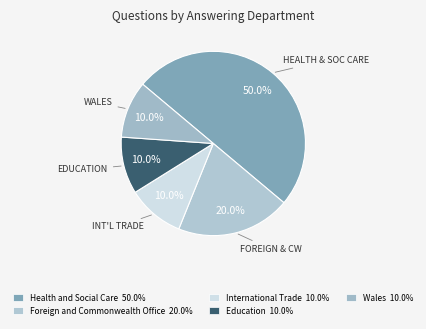

Count the number of slices in the pie.

5